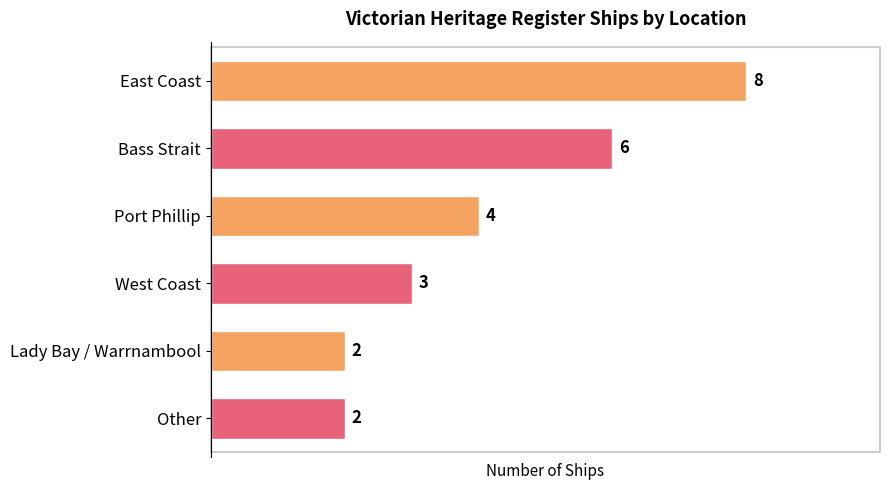

What is the difference between the maximum and second lowest values?

6